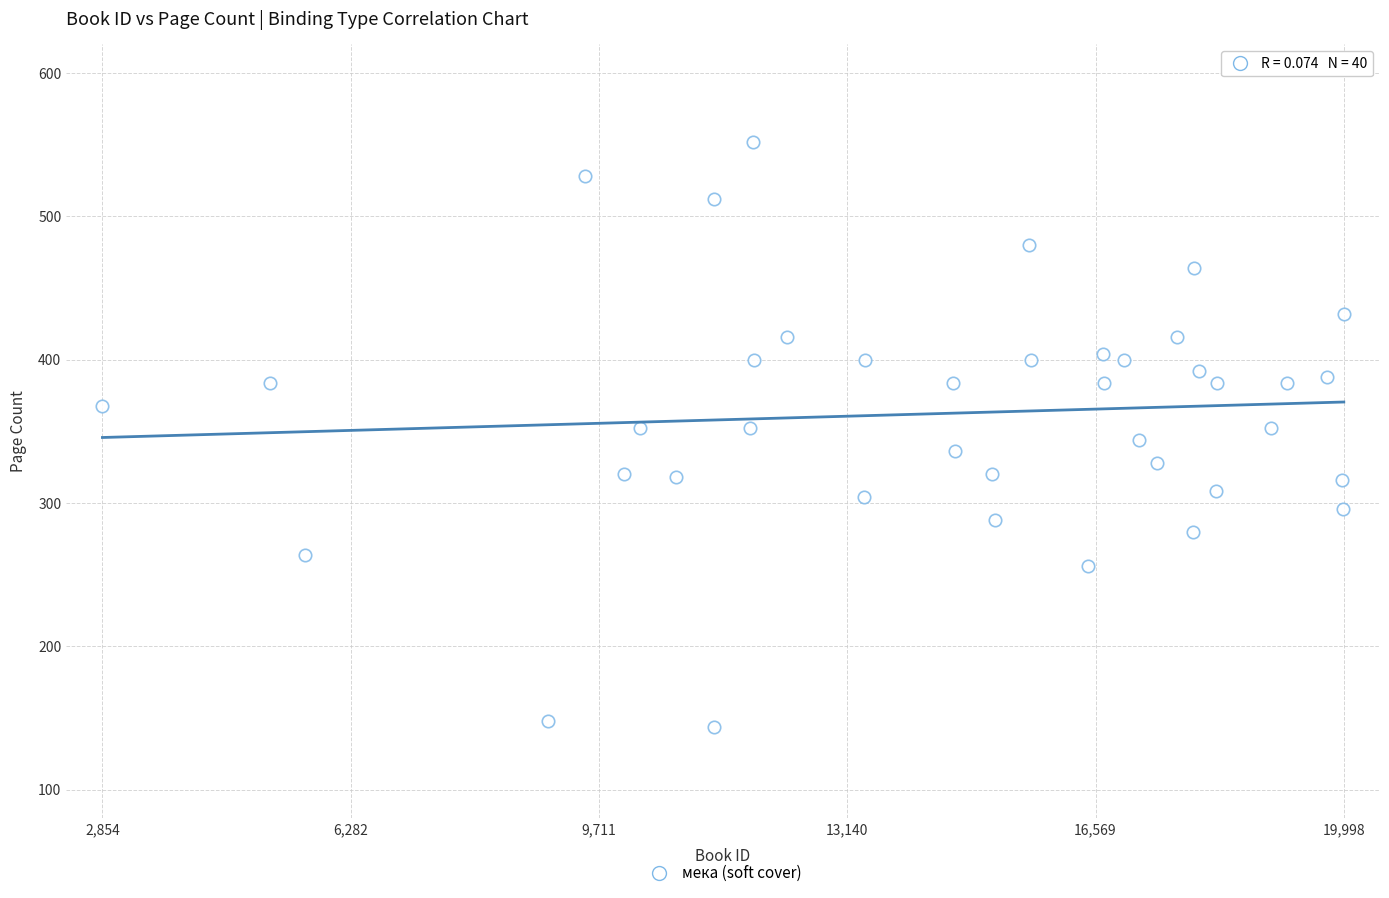

What is the range of X values (max minus min)?

17144